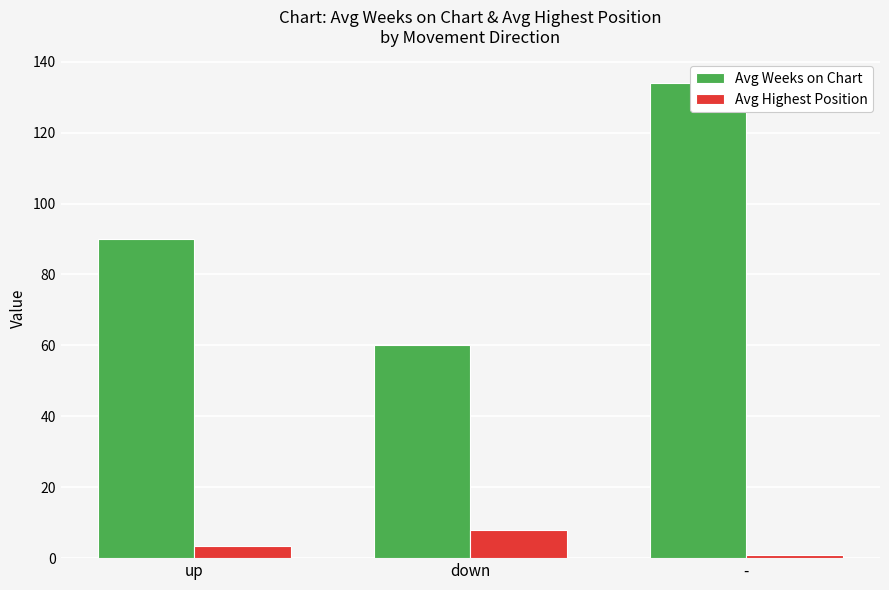

Which category has the lowest value across all series?

-